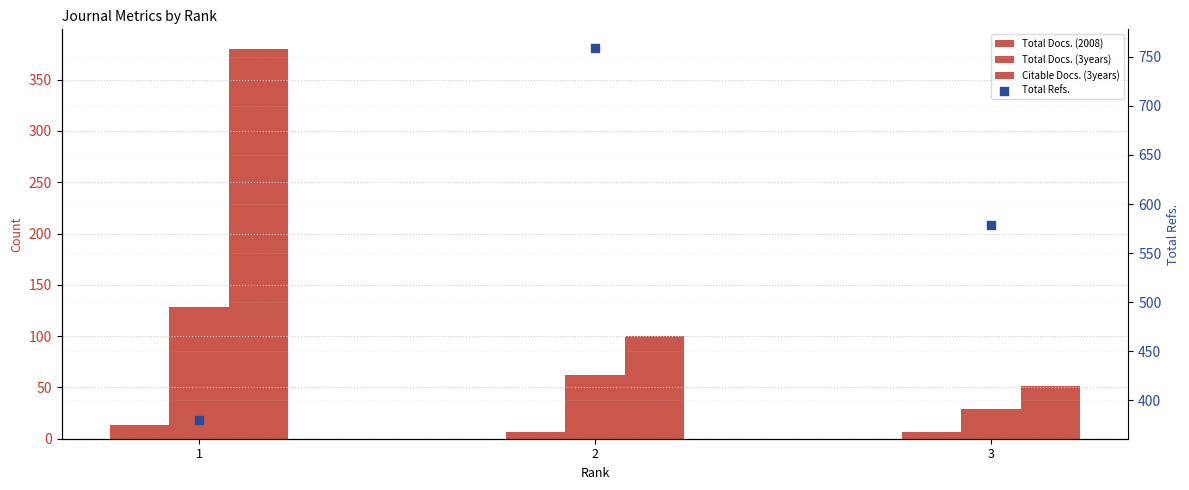

Which series reaches the maximum Y coordinate?

Total Refs.